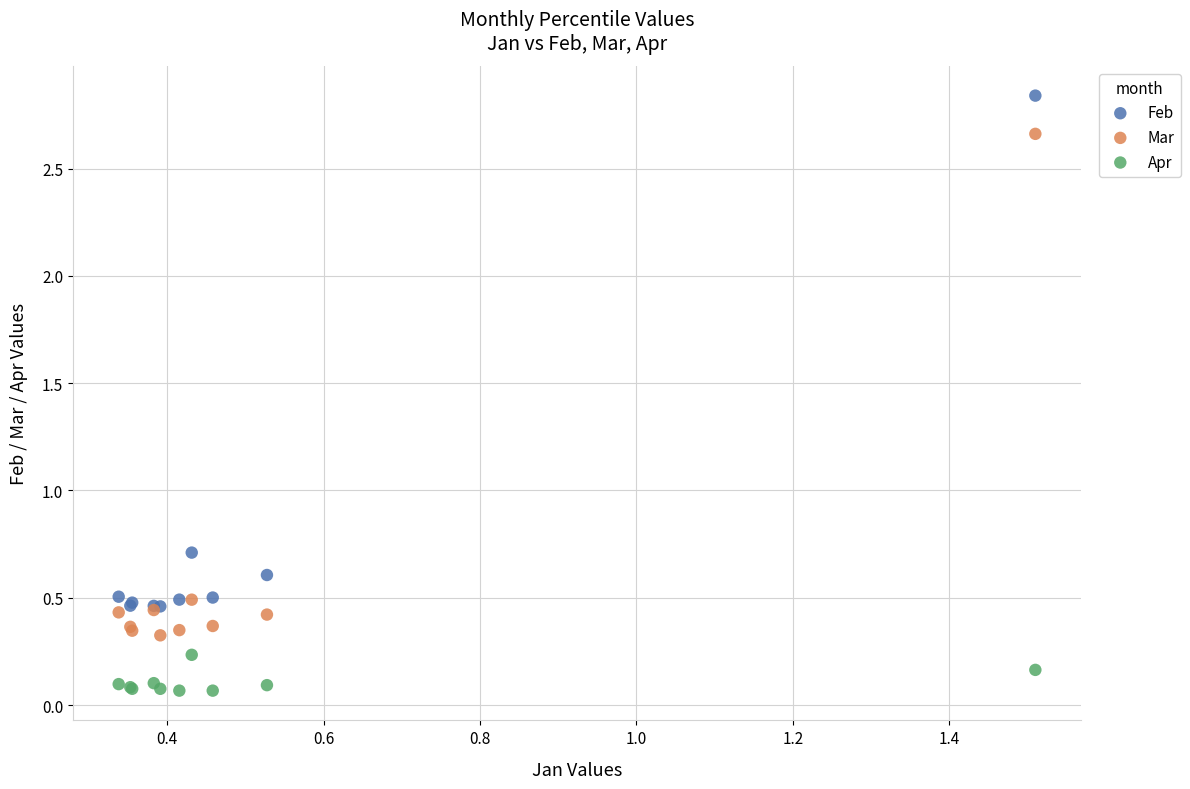

In the Feb series, what Y value is closest to 1?

0.7